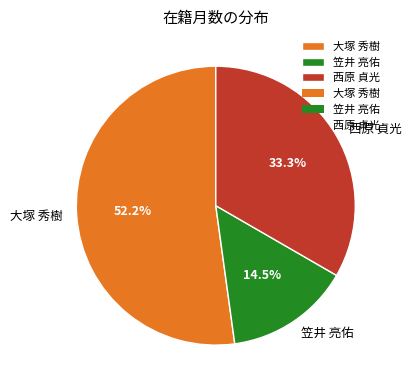

To the nearest percent, what is the difference between the 西原 貞光 and 笠井 亮佑 slice percentages?

19%